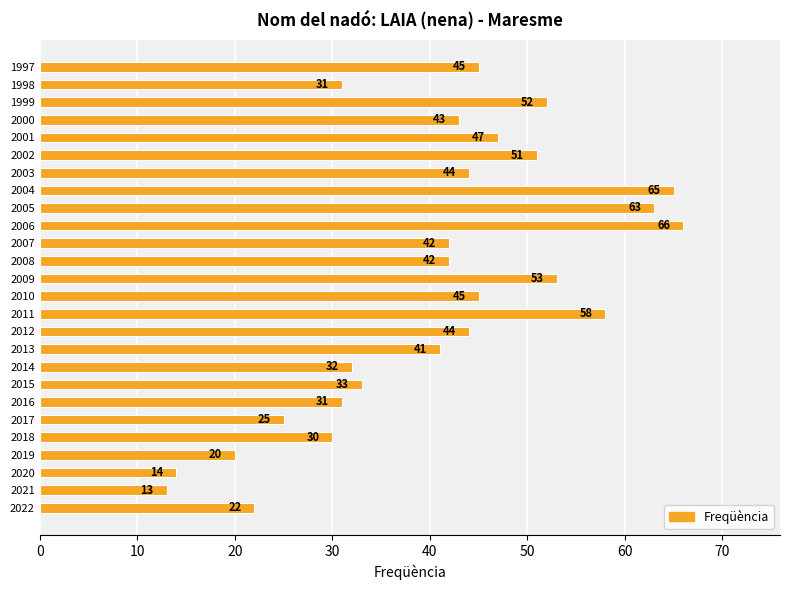

What value does the data have at 2005?

63